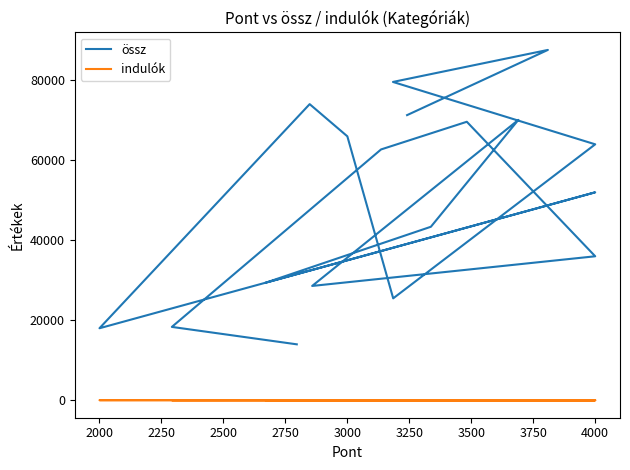

Between 2500 and 3750, which is larger?

2500